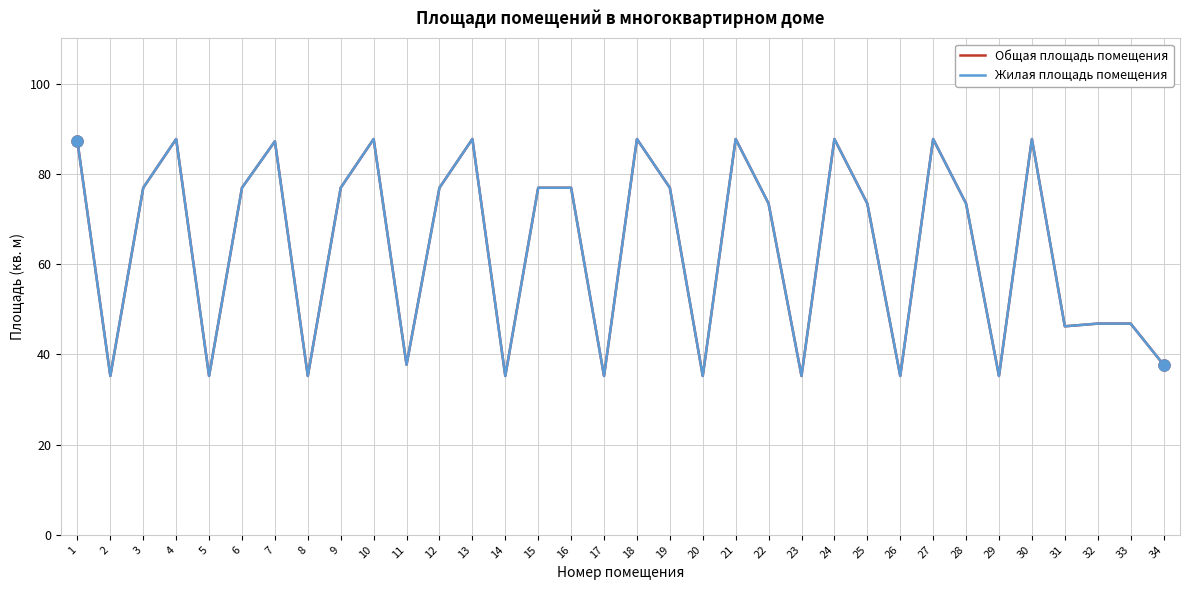

What is the total value across all series at 17?

70.4